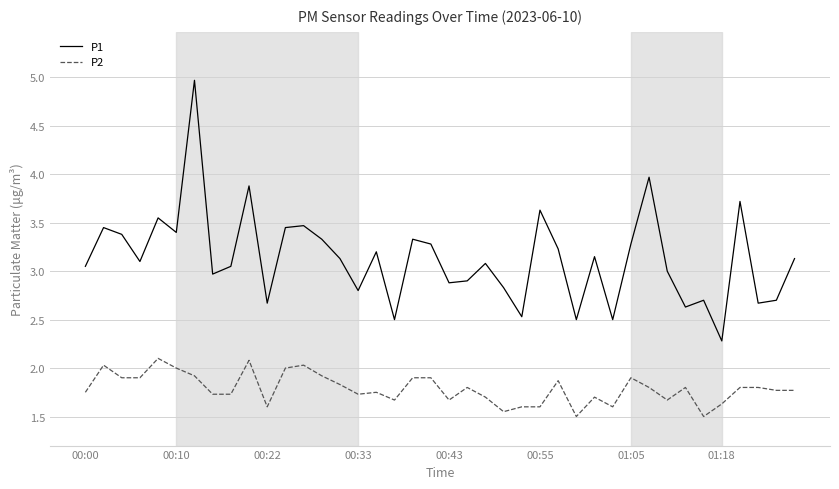

Which series has the largest total across all categories?

P1